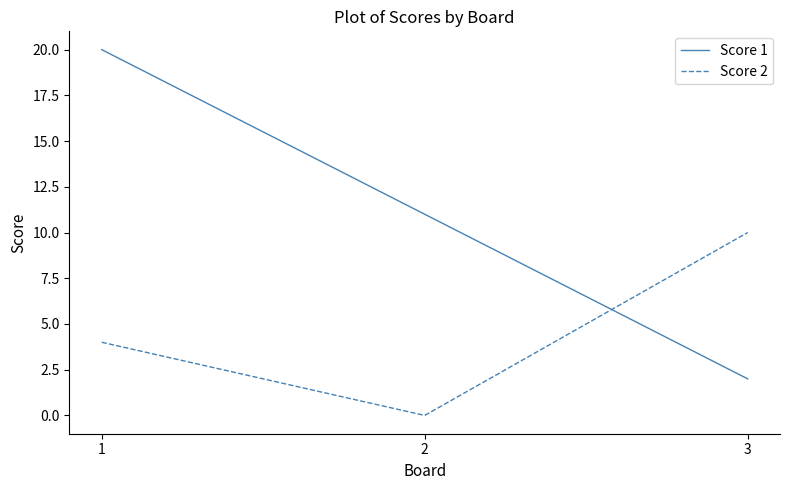

At which category is the sum across all series the highest?

1